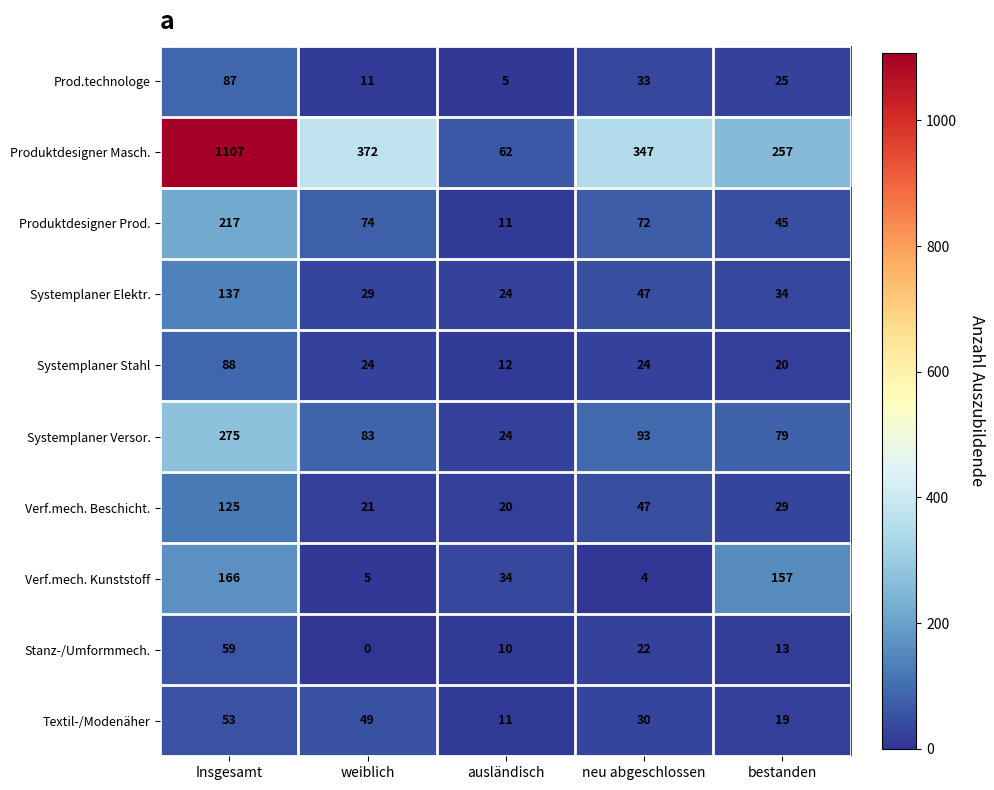

Which series changed the most between ausländisch and neu abgeschlossen?

Produktdesigner Masch.